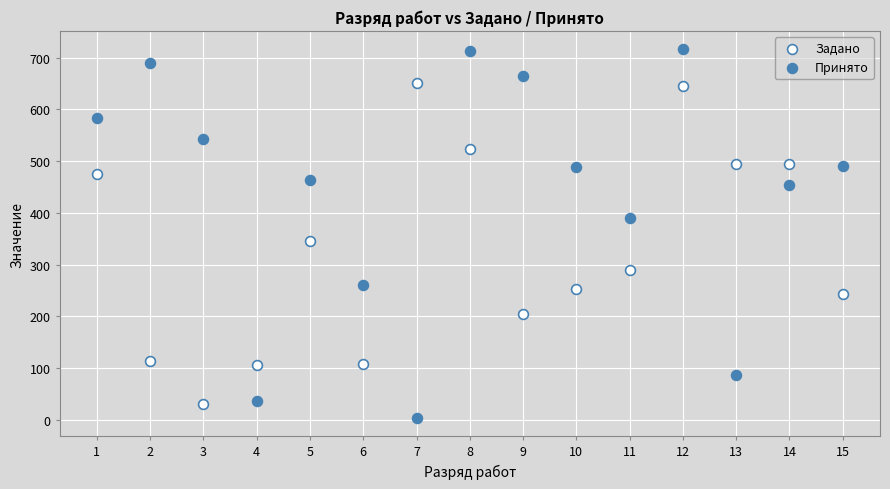

Across all series, what Y value is closest to 360?

345